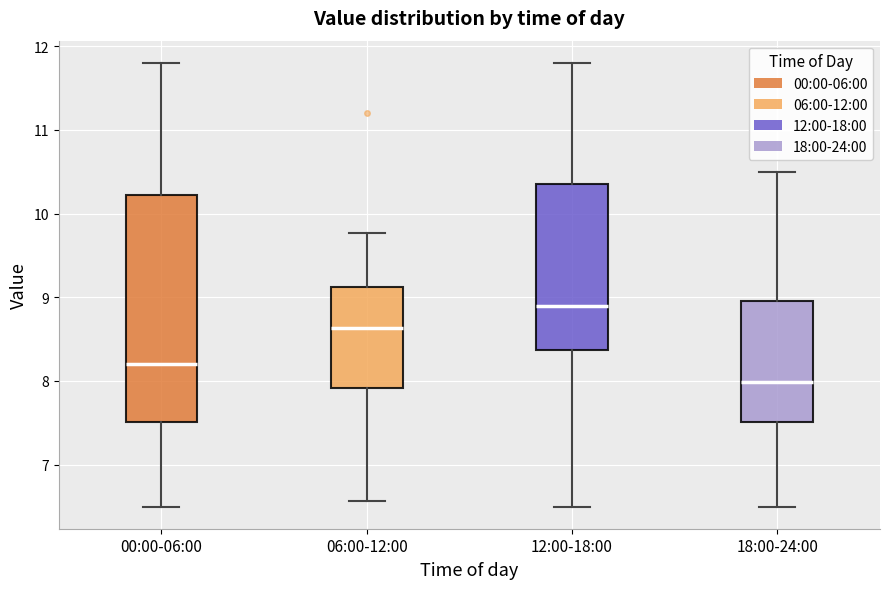

Reading left to right, transcribe this box plot: for each box, give where its median line is, the range the box spans, and where its two whiskers end, as read against the y-axis. The values are not printed on the chart, so give them approximately, as read against the axis.

00:00-06:00: median 8.2, box 7.5 to 10.2, whiskers 6.5 to 11.8
06:00-12:00: median 8.6, box 7.9 to 9.1, whiskers 6.6 to 9.8
12:00-18:00: median 8.9, box 8.4 to 10.4, whiskers 6.5 to 11.8
18:00-24:00: median 8.0, box 7.5 to 9.0, whiskers 6.5 to 10.5